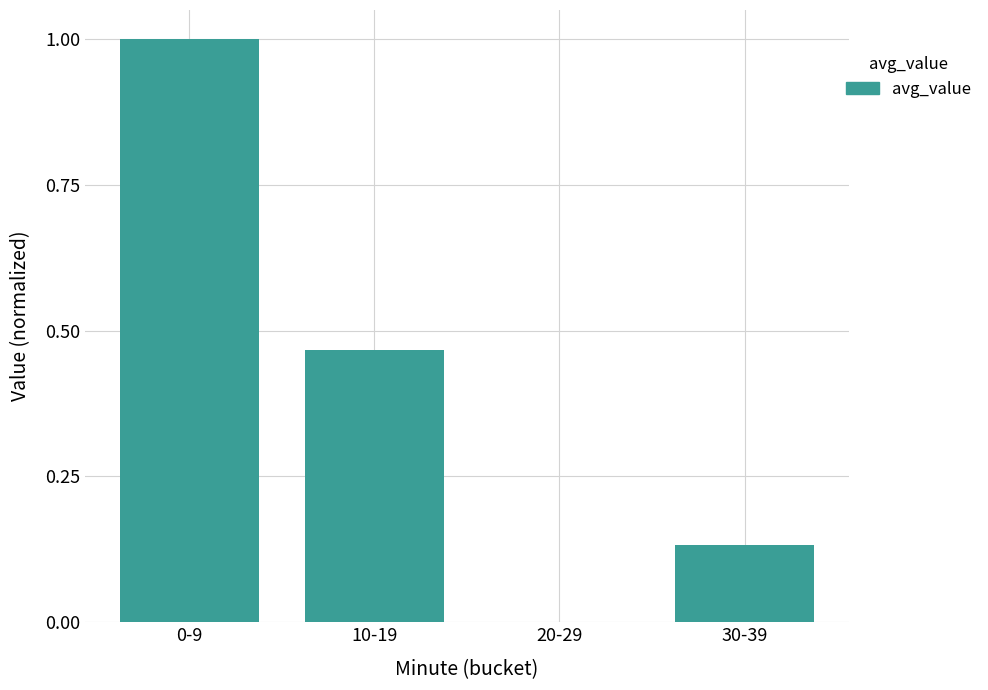

Which has a higher value, 10-19 or 0-9?

0-9